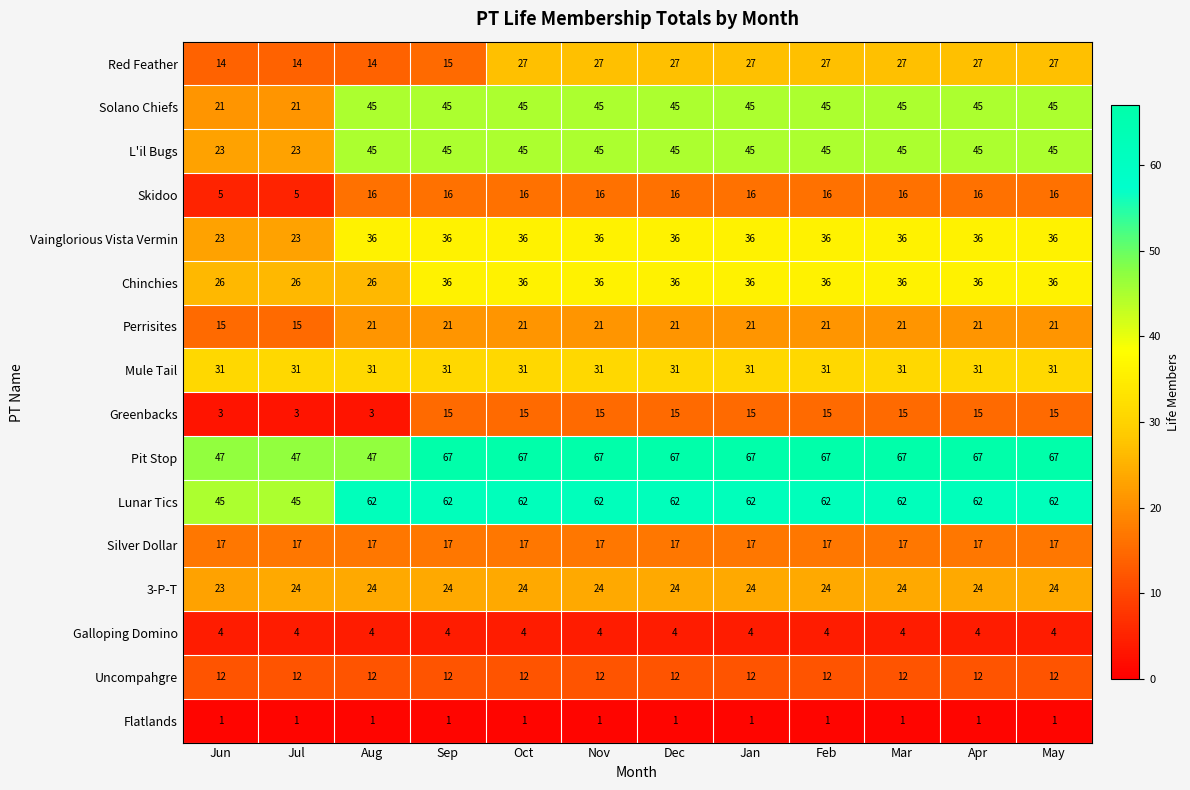

What is the sum of all Mule Tail values?

372